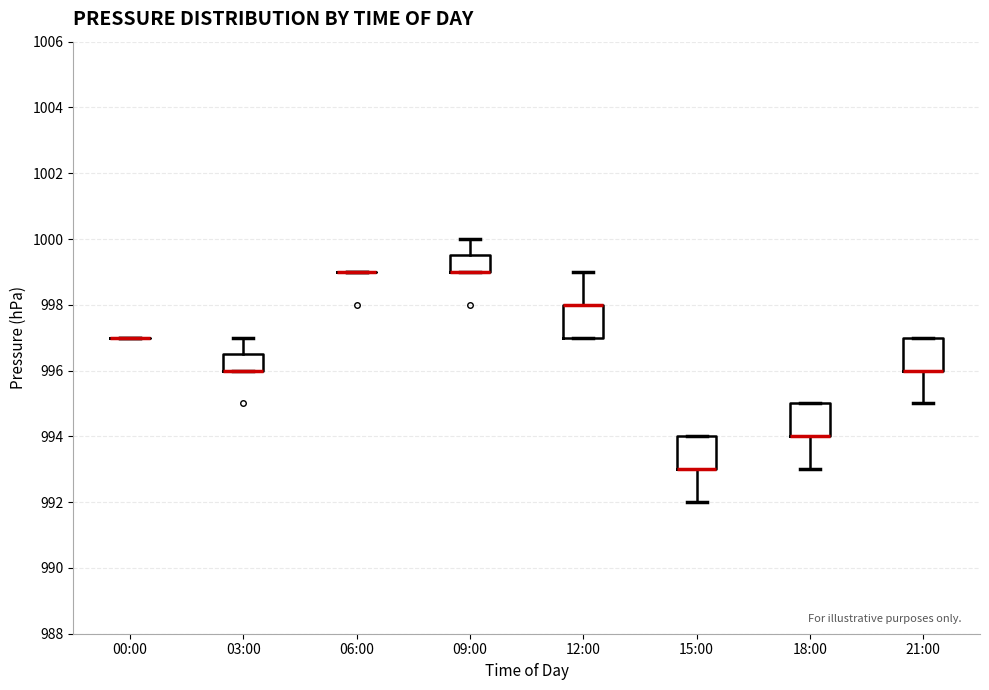

Reading left to right, read every box against the y-axis: the position of its median line, the range the box covers, and the ends of its whiskers. The values are not printed on the chart, so give them approximately, as read against the axis.

00:00: box collapsed to a line at 997.0, whiskers 997.0 to 997.0
03:00: median 996.0 (drawn on the box's lower edge), box 996.0 to 996.6, whiskers 996.0 to 997.0
06:00: box collapsed to a line at 999.0, whiskers 999.0 to 999.0
09:00: median 999.0 (drawn on the box's lower edge), box 999.0 to 999.6, whiskers 999.0 to 1000.0
12:00: median 998.0 (drawn on the box's upper edge), box 997.0 to 998.0, whiskers 997.0 to 999.0
15:00: median 993.0 (drawn on the box's lower edge), box 993.0 to 994.0, whiskers 992.0 to 994.0
18:00: median 994.0 (drawn on the box's lower edge), box 994.0 to 995.0, whiskers 993.0 to 995.0
21:00: median 996.0 (drawn on the box's lower edge), box 996.0 to 997.0, whiskers 995.0 to 997.0